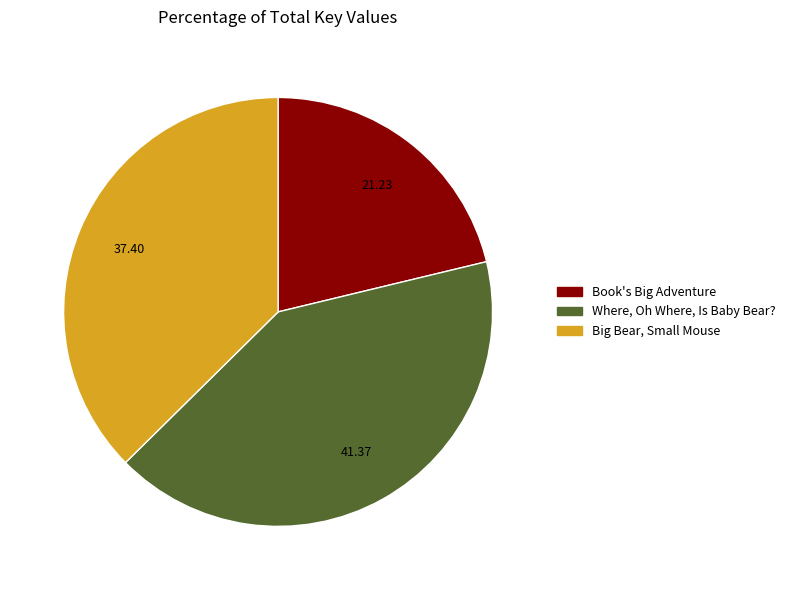

Which slice is the smallest?

Book's Big Adventure